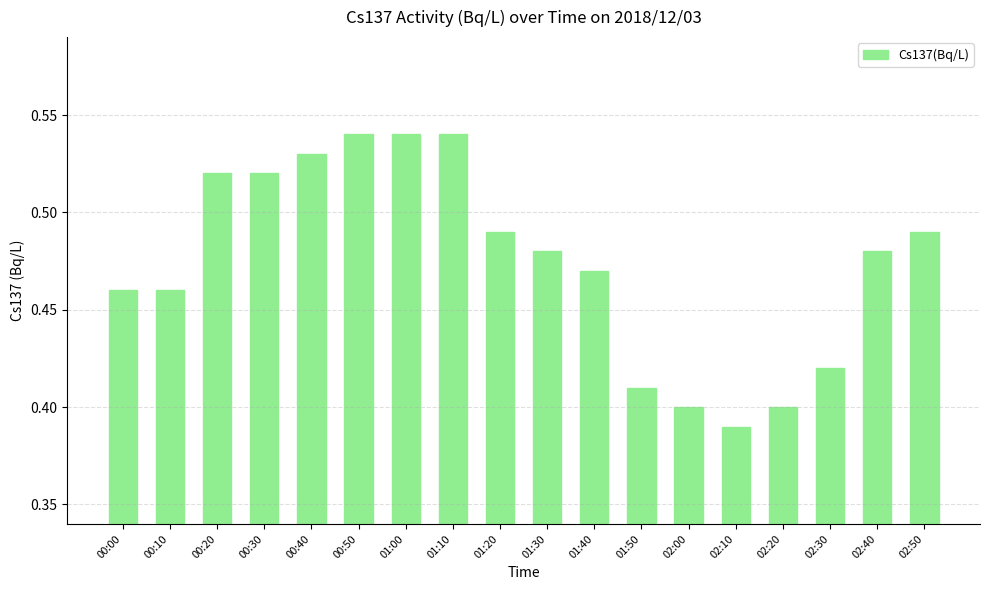

Count the number of data series in this chart.

1